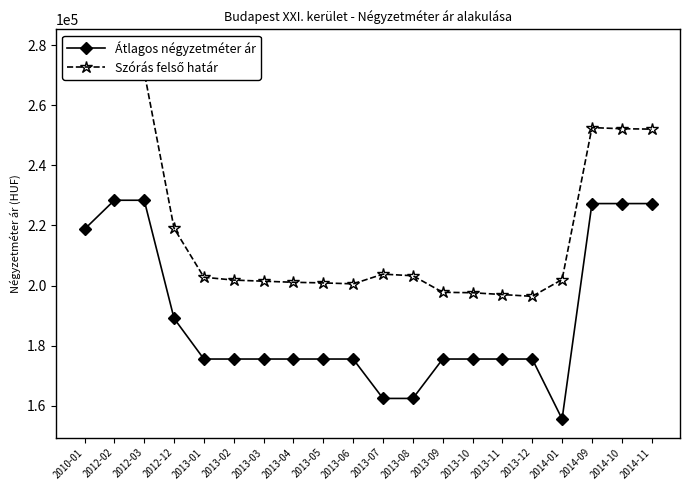

How many lines are shown in the chart?

2